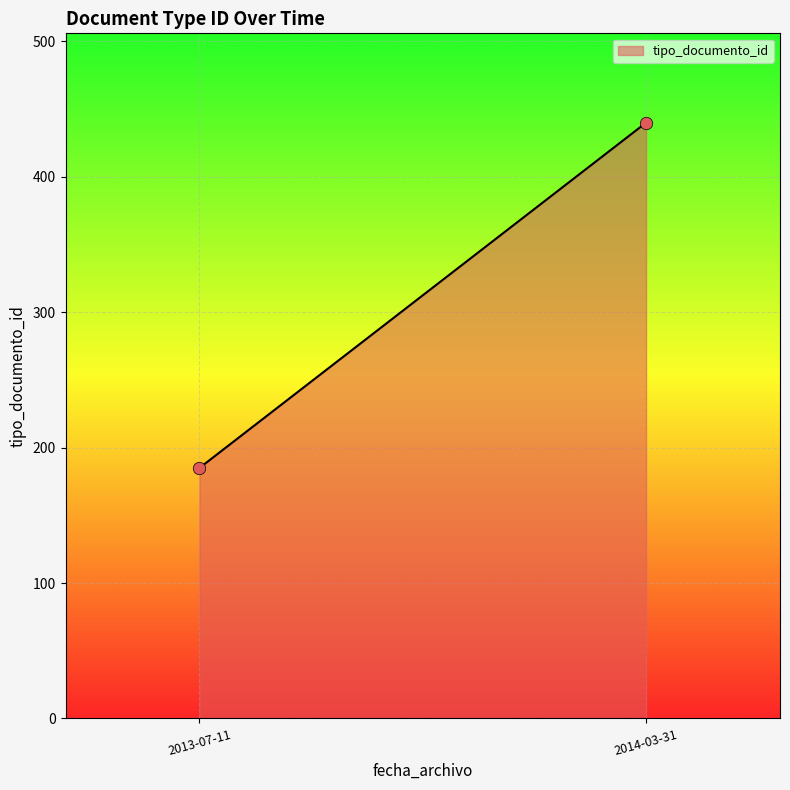

What is the range of Y values (max minus min)?

255